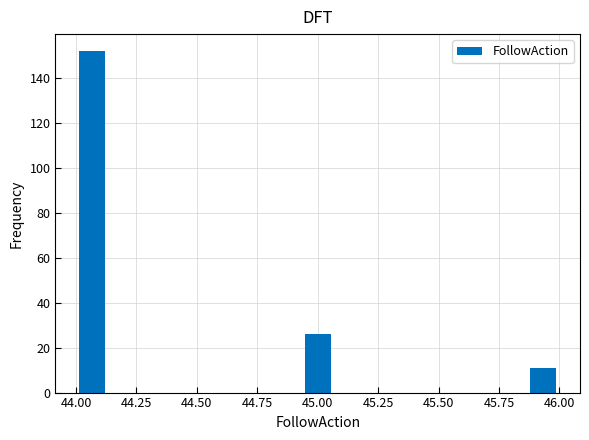

Read against the x-axis, roughly where is the centre of the tallest bar?

44.05